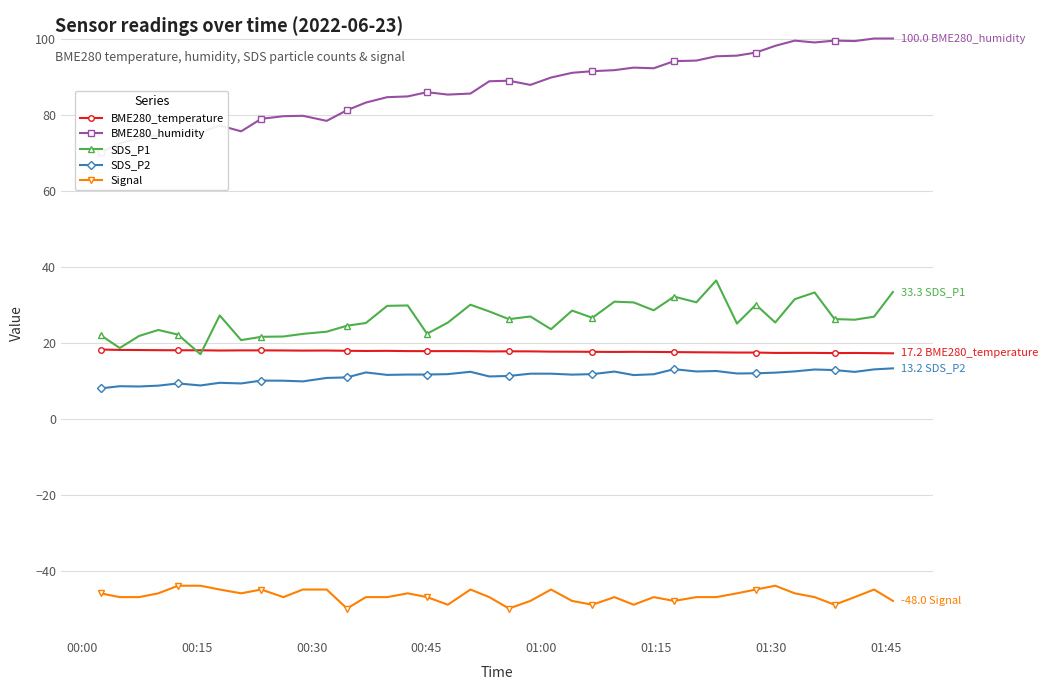

Is this an area chart (filled region under the line)?

No